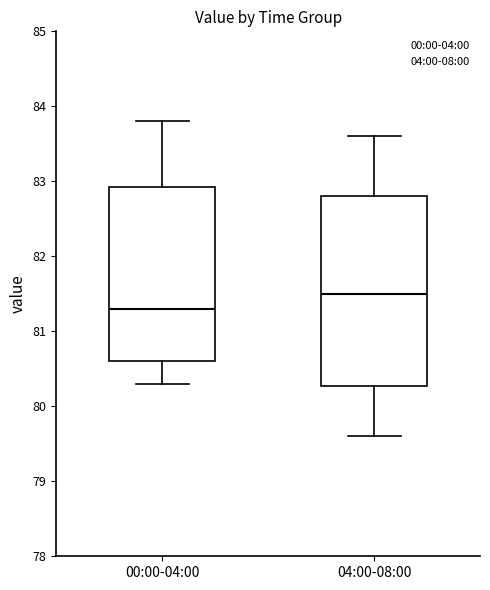

Reading left to right, transcribe this box plot: for each box, give where its median line is, the range the box spans, and where its two whiskers end, as read against the y-axis. The values are not printed on the chart, so give them approximately, as read against the axis.

00:00-04:00: median 81.3, box 80.6 to 82.9, whiskers 80.3 to 83.8
04:00-08:00: median 81.5, box 80.3 to 82.8, whiskers 79.6 to 83.6